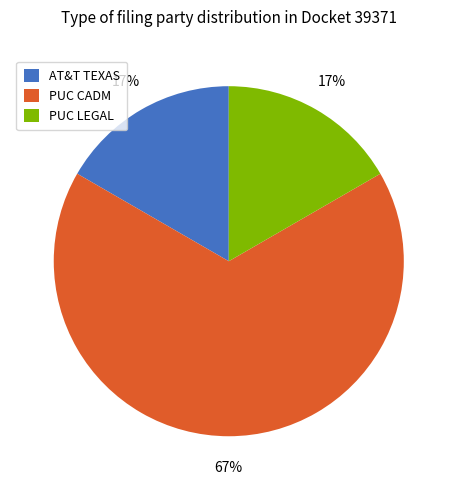

Combined, do PUC CADM and AT&T TEXAS account for over 50%?

Yes